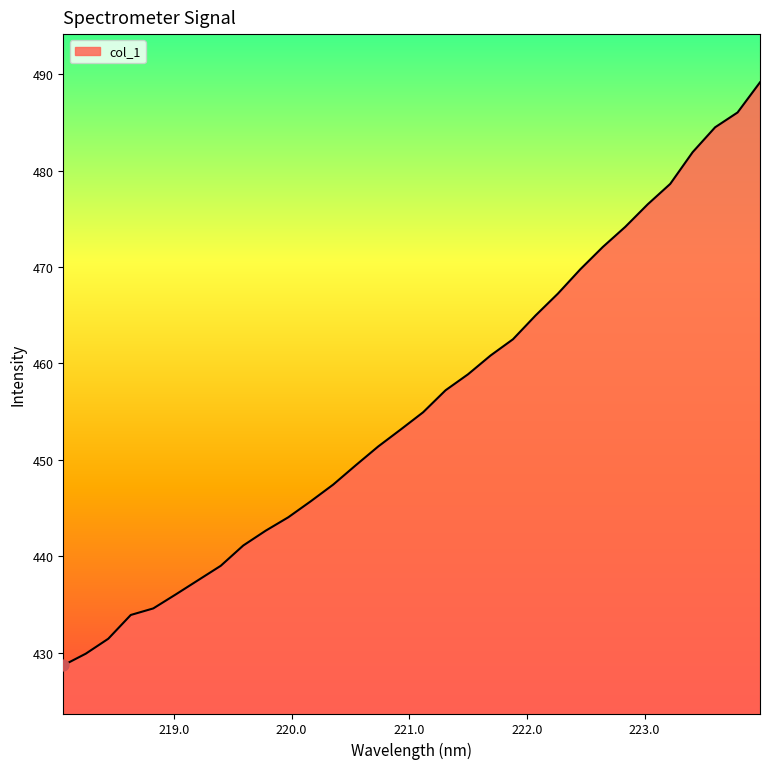

What is the difference between the maximum and minimum values?

60.5